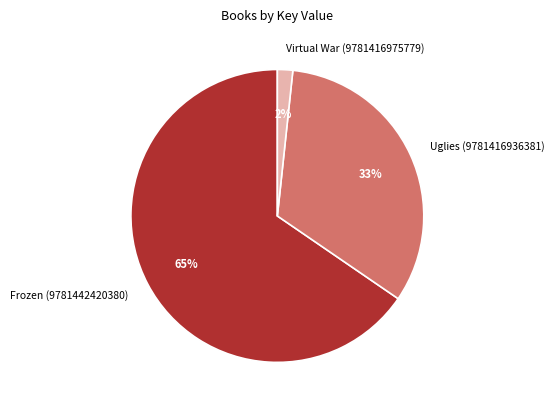

Which category accounts for the majority?

Frozen (9781442420380)